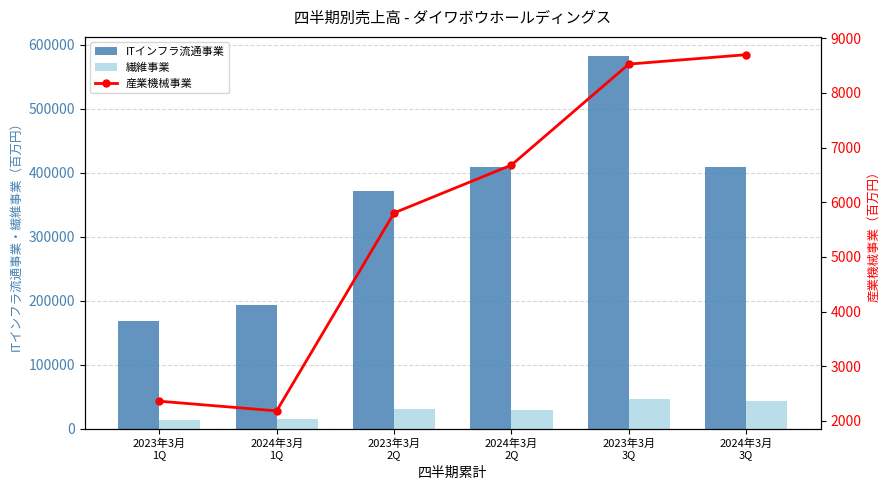

What are all the series names shown in the legend?

ITインフラ流通事業, 繊維事業, 産業機械事業